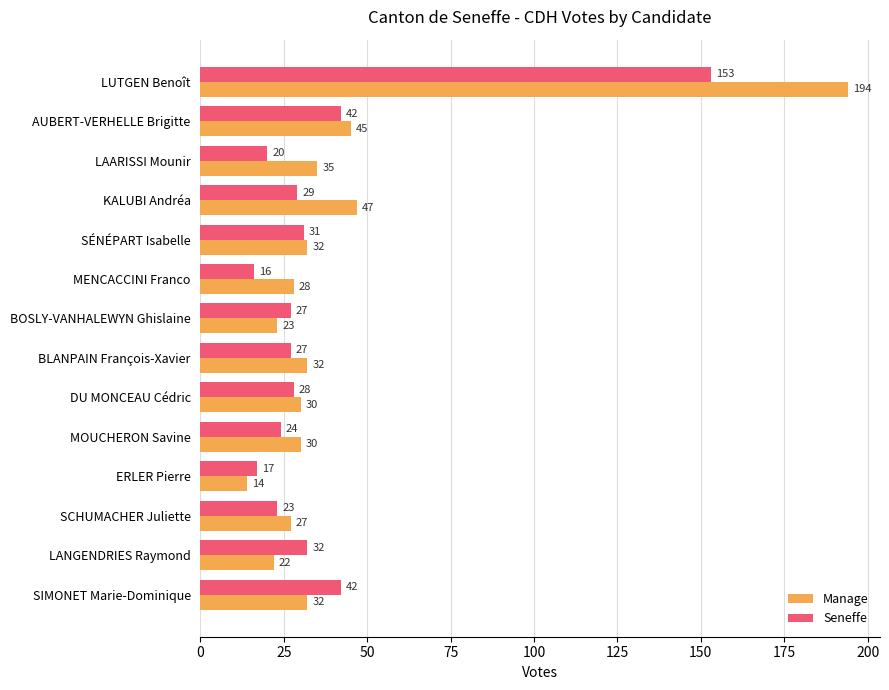

The Seneffe series shows 42 at SIMONET Marie-Dominique. True or false?

True